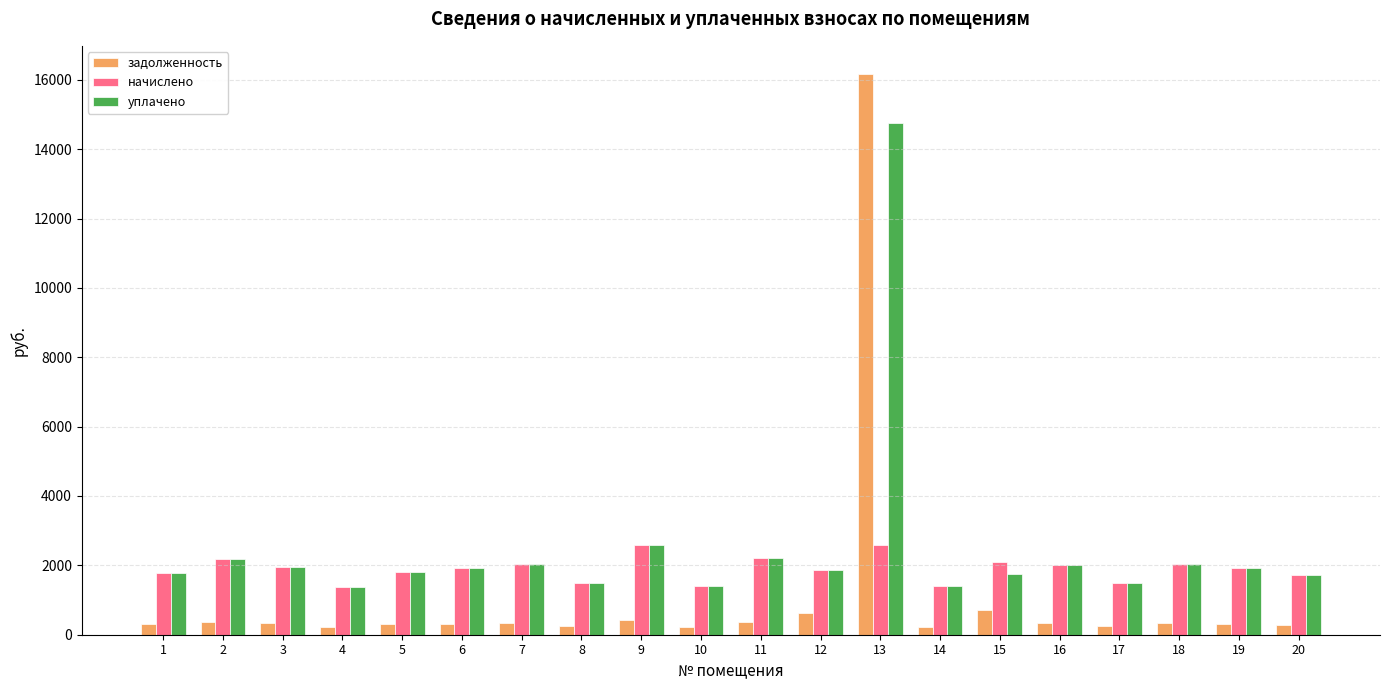

How many categories are shown in the chart?

20